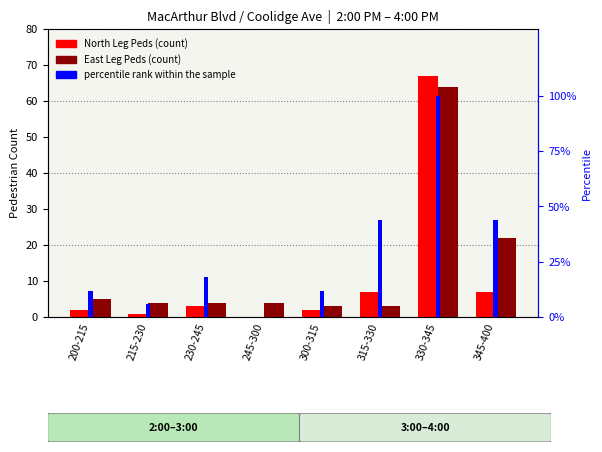

What is the sum of all North Leg Peds values?

89